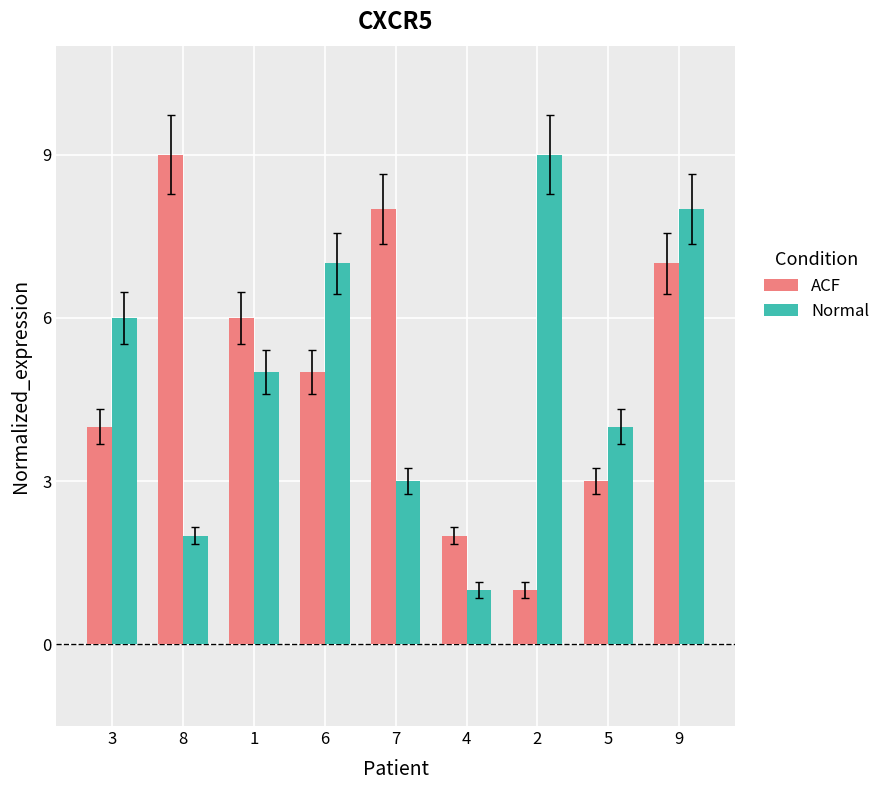

Reading right to left, list all the values displayed in this chart.

ACF: 9=7	5=3	2=1	4=2	7=8	6=5	1=6	8=9	3=4
Normal: 9=8	5=4	2=9	4=1	7=3	6=7	1=5	8=2	3=6